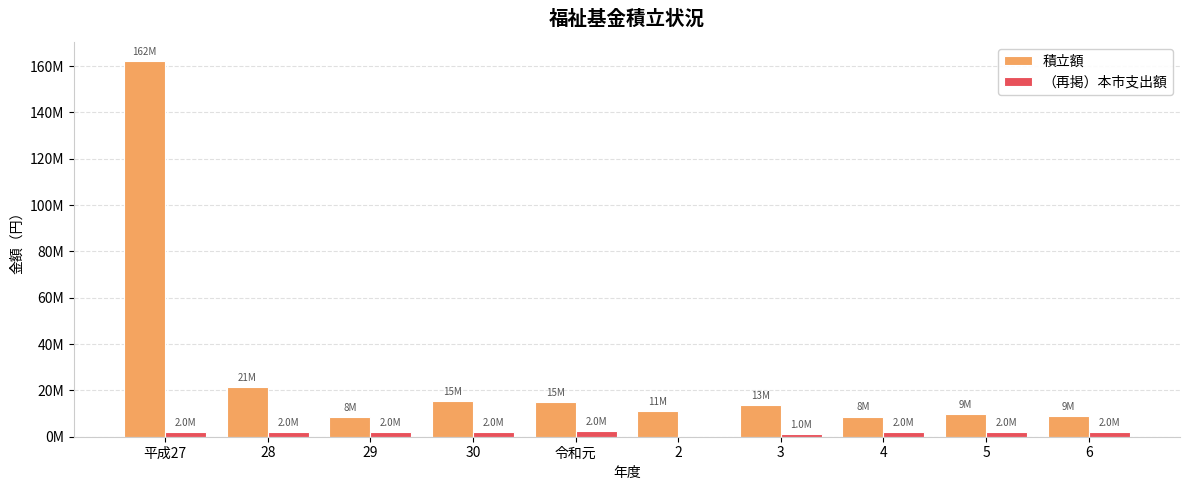

Reading left to right, extract all data points from this chart.

積立額: 平成27=162356311	28=21494784	29=8334097	30=15454973	令和元=15018222	2=11025715	3=13546905	4=8665869	5=9595902	6=9013287
（再掲）本市支出額: 平成27=2000000	28=2000000	29=2000000	30=2000000	令和元=2500000	2=0	3=1000000	4=2000000	5=2000000	6=2000000